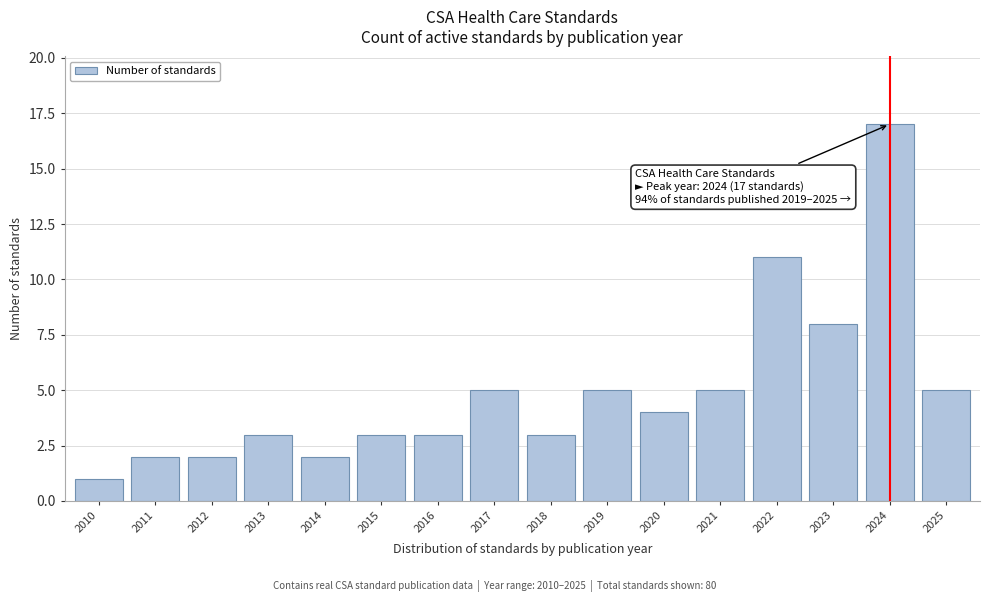

Reading left to right, list all the values displayed in this chart.

1	2	2	3	2	3	3	5	3	5	4	5	11	8	17	5